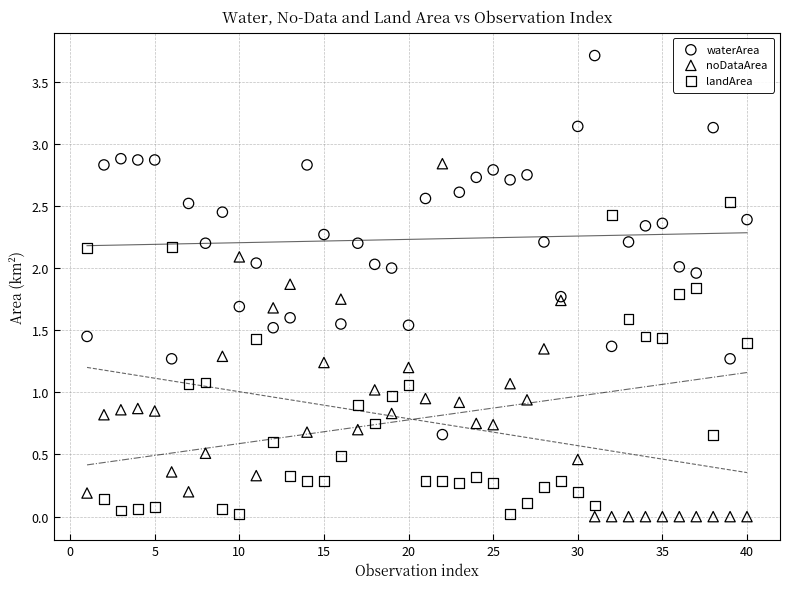

Which series has the largest Y range (max minus min)?

waterArea